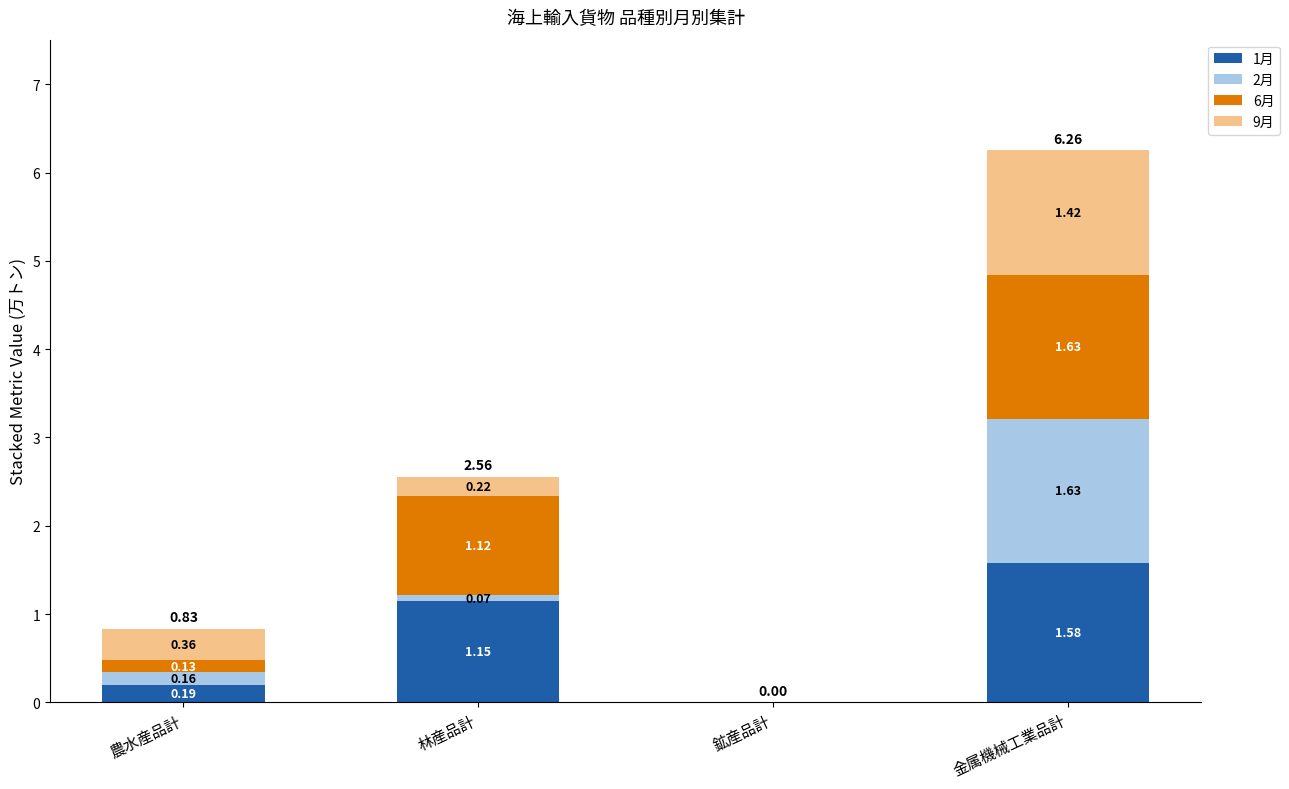

At which category is the sum across all series the highest?

金属機械工業品計